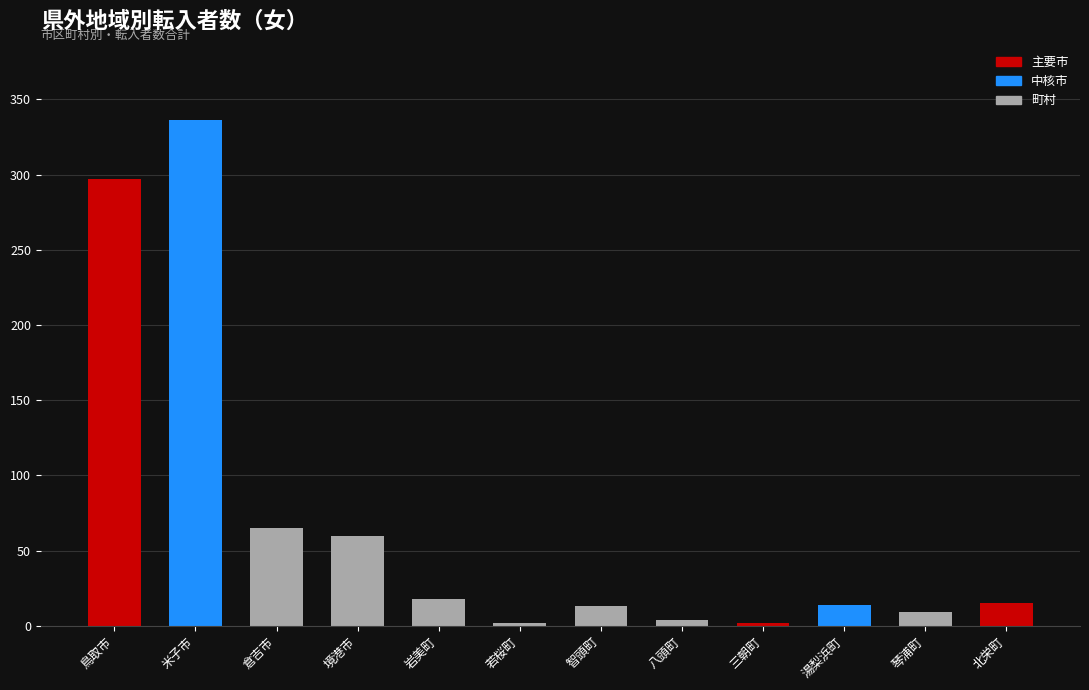

What is the difference between the maximum and minimum values?

334